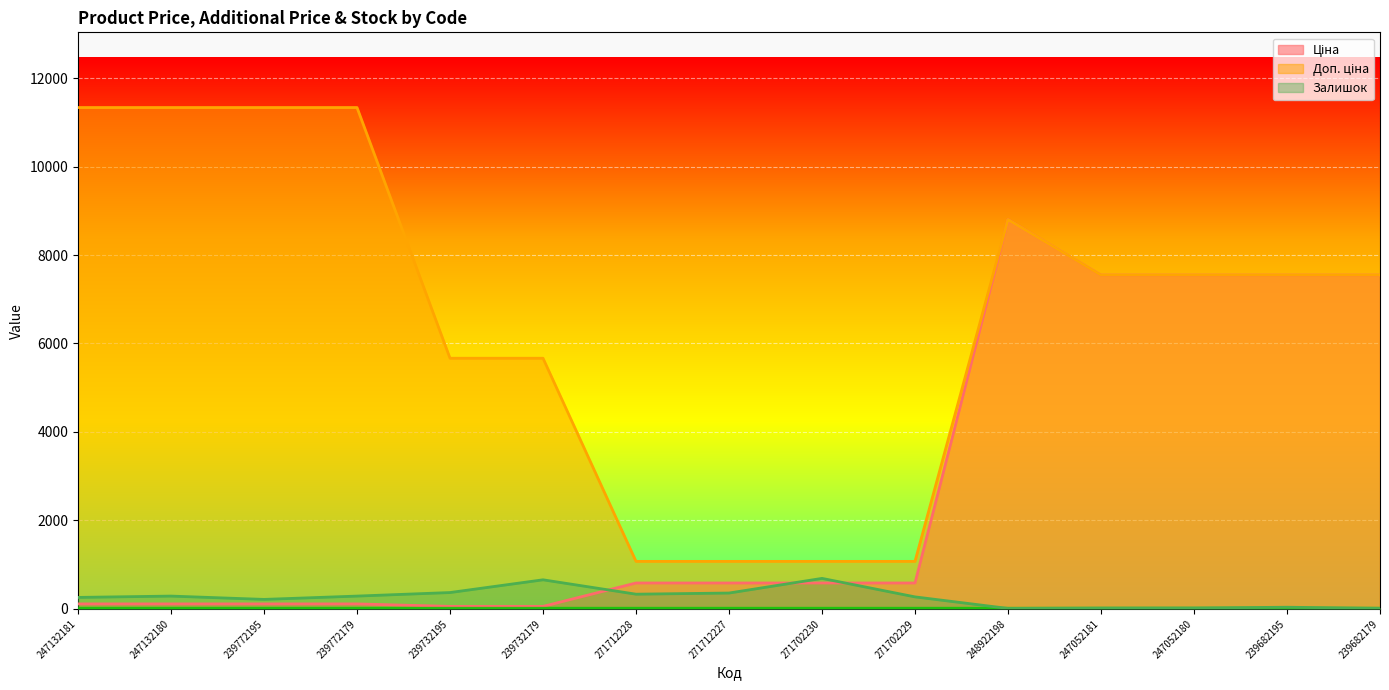

Read the Залишок value at 271712228.

333.0